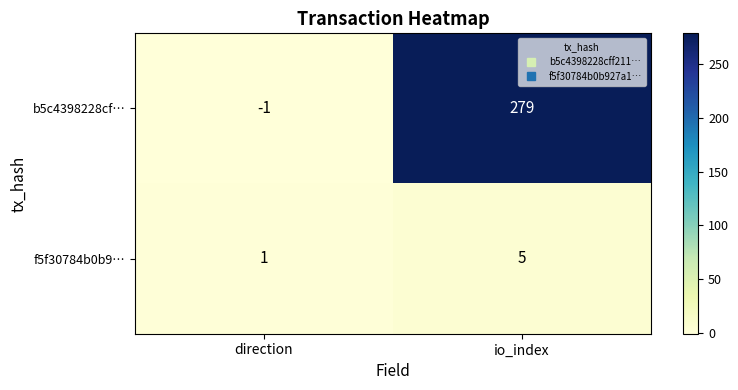

Reading left to right, extract all data points from this chart.

b5c4398228cf…: -1	279
f5f30784b0b9…: 1	5